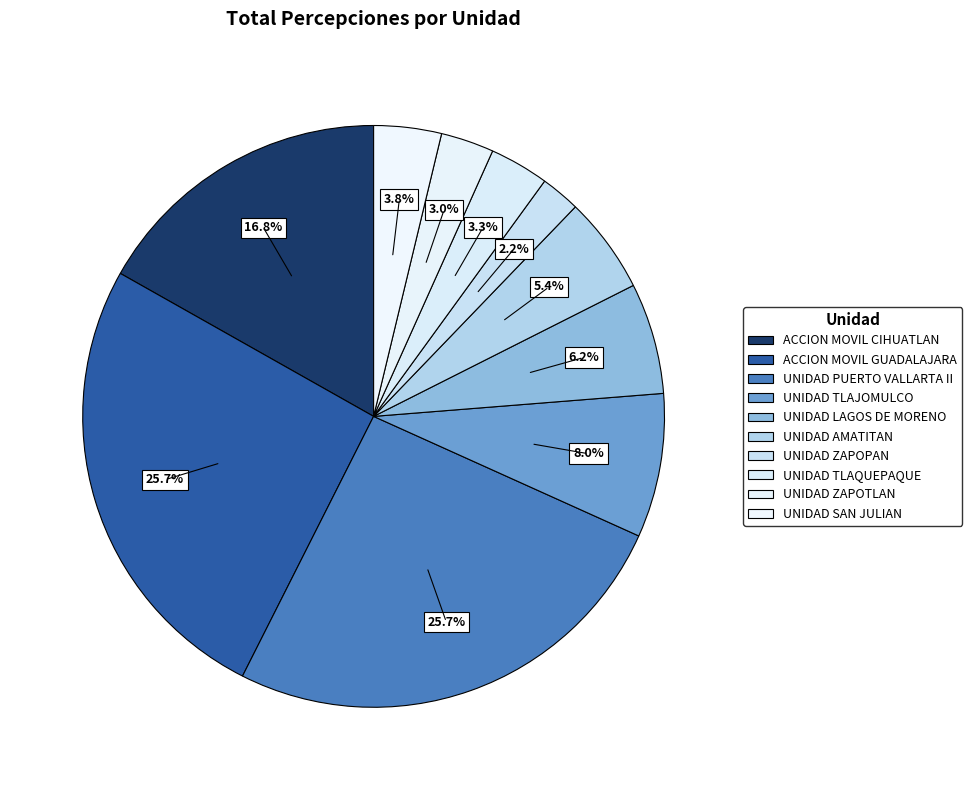

Is it true that UNIDAD TLAQUEPAQUE is 12% of the pie?

False